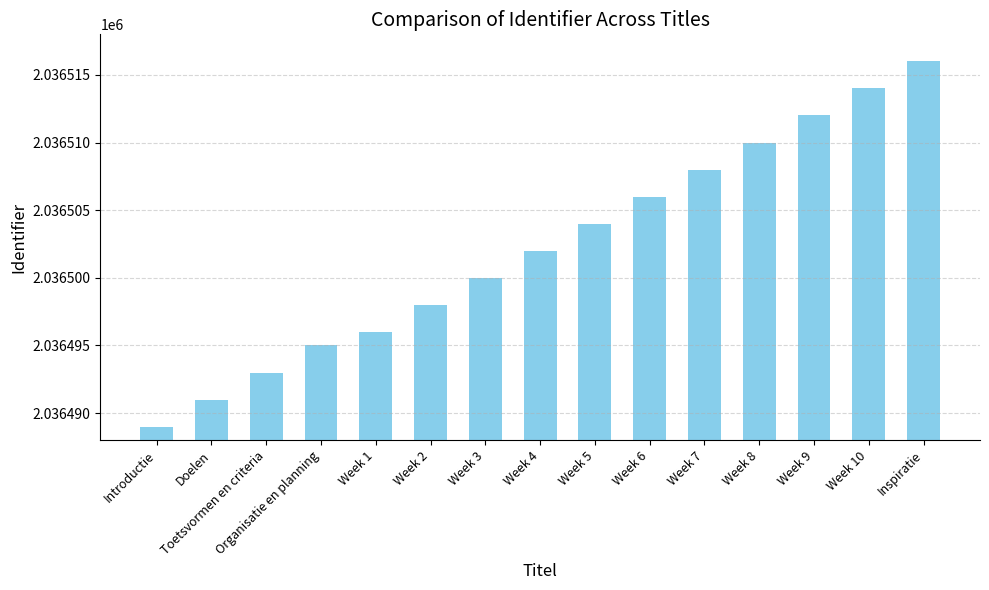

How many data points are less than 2036502?

7